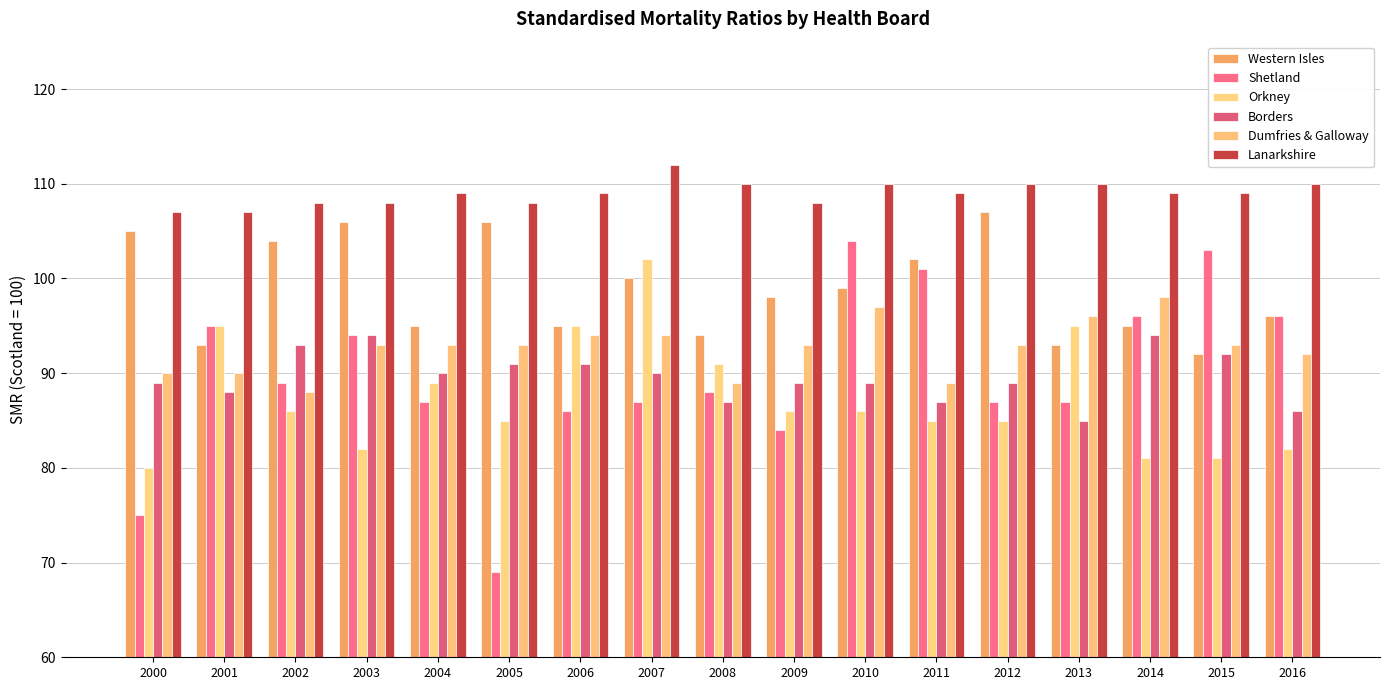

True or false: Orkney has a value of 52 at 2004.

False